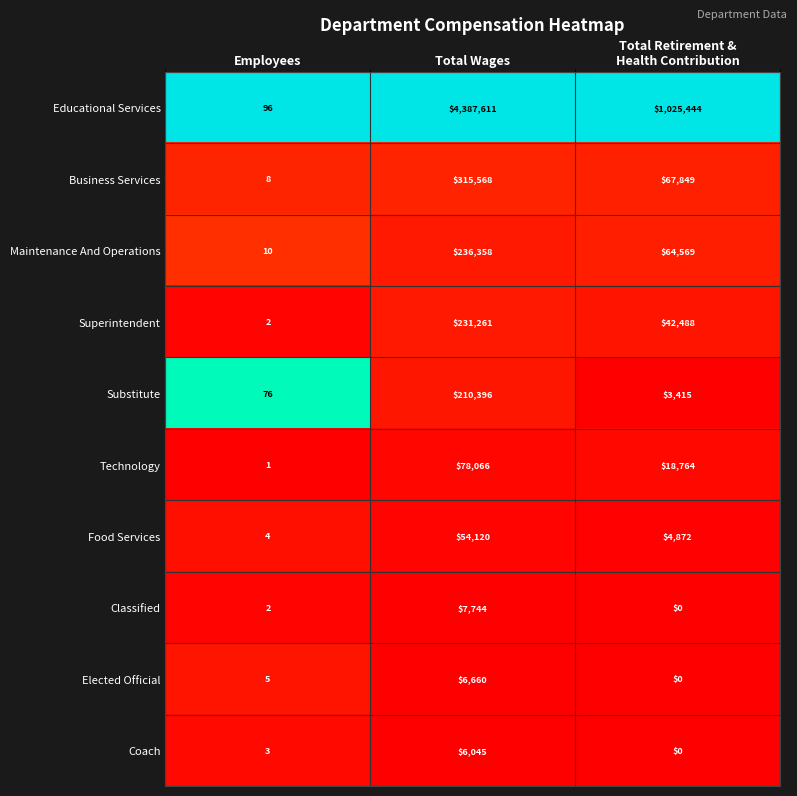

Reading left to right, transcribe all the data shown in this chart.

Educational Services: 96	4387611	1025444
Business Services: 8	315568	67849
Maintenance And Operations: 10	236358	64569
Superintendent: 2	231261	42488
Substitute: 76	210396	3415
Technology: 1	78066	18764
Food Services: 4	54120	4872
Classified: 2	7744	0
Elected Official: 5	6660	0
Coach: 3	6045	0